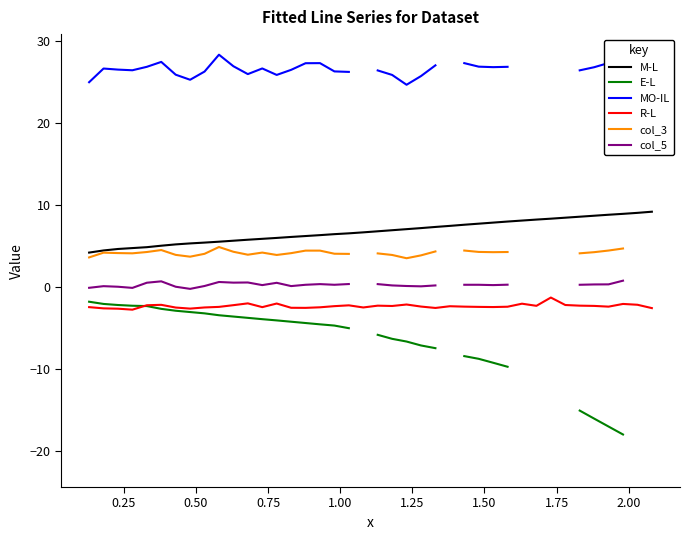

What is the highest value of the E-L series?

-1.8